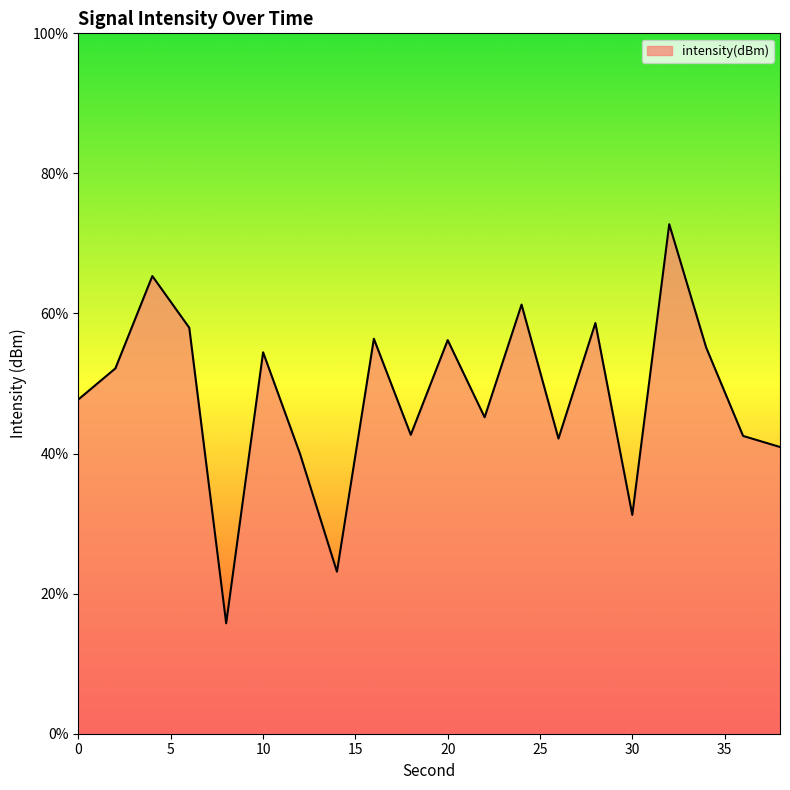

Rank the categories by value from highest to lowest.

32, 4, 24, 28, 6, 16, 20, 34, 10, 2, 0, 22, 18, 36, 26, 38, 12, 30, 14, 8